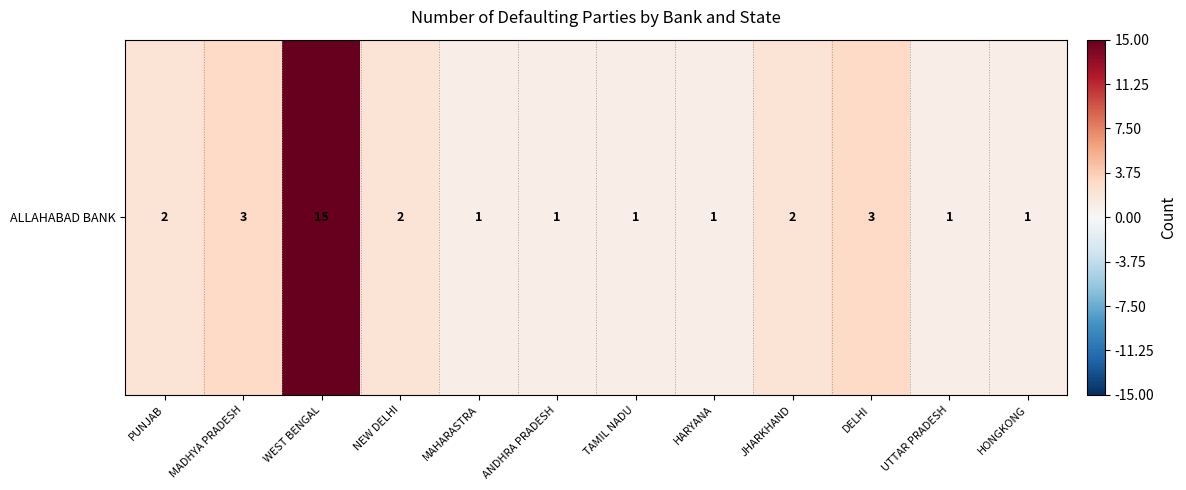

At which label does the data first exceed 2?

MADHYA PRADESH